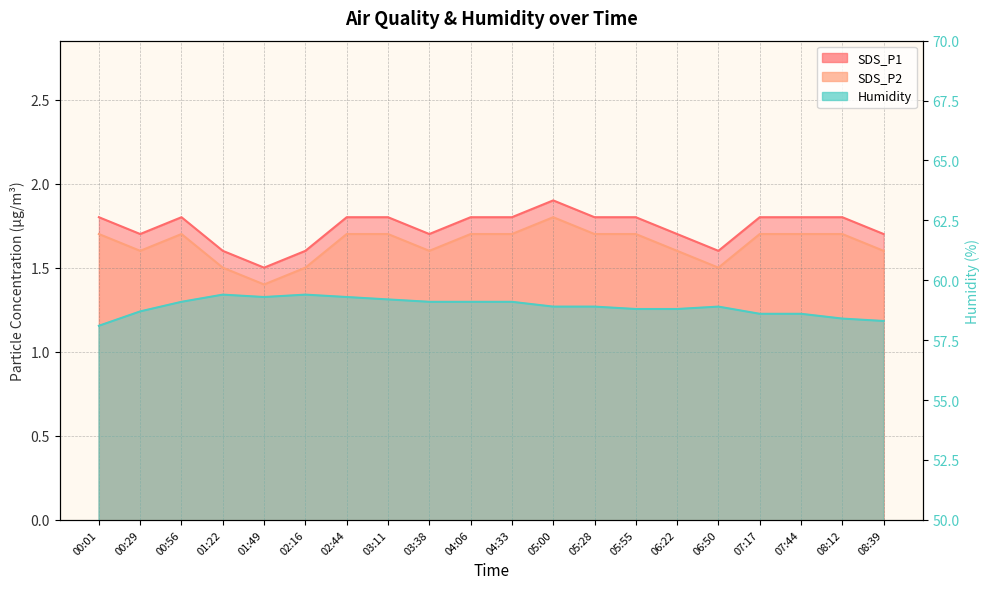

At which label does SDS_P2 reach its peak?

05:00